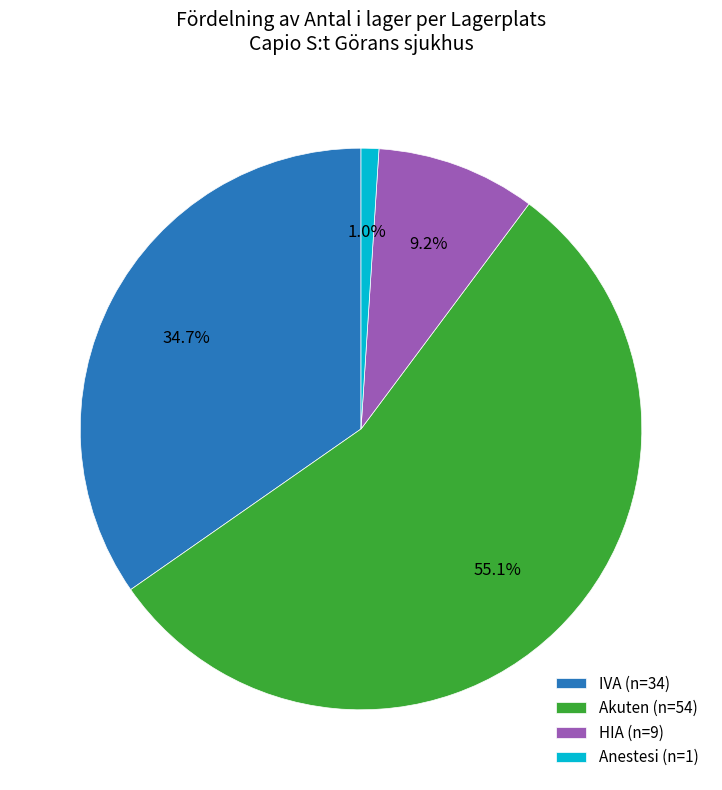

Between HIA (n=9) and Anestesi (n=1), which is larger?

HIA (n=9)